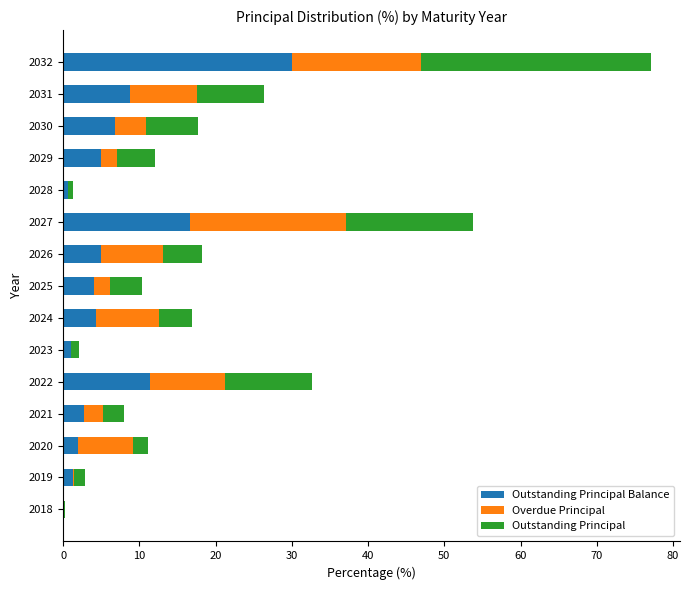

What is the total value across all series at 2024?

16.8